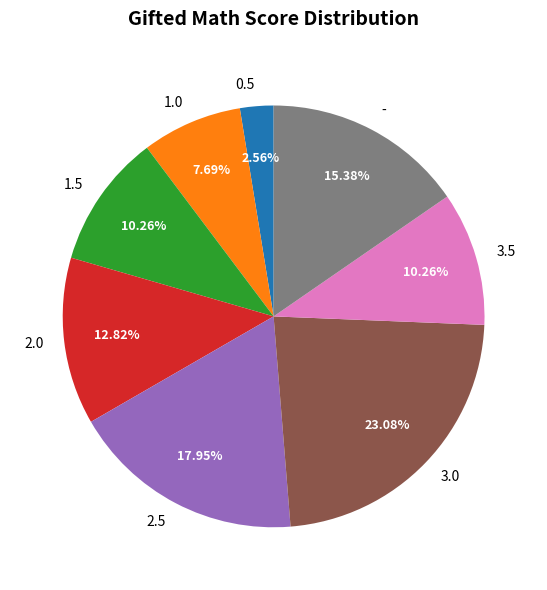

Is there any slice that represents more than half of the pie?

No